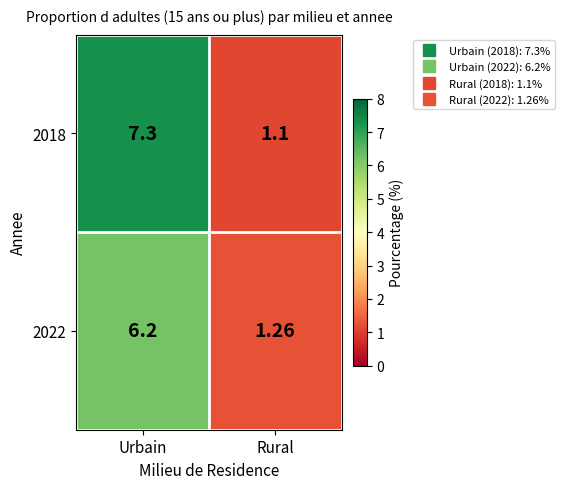

At which label does 2022 reach its peak?

Urbain